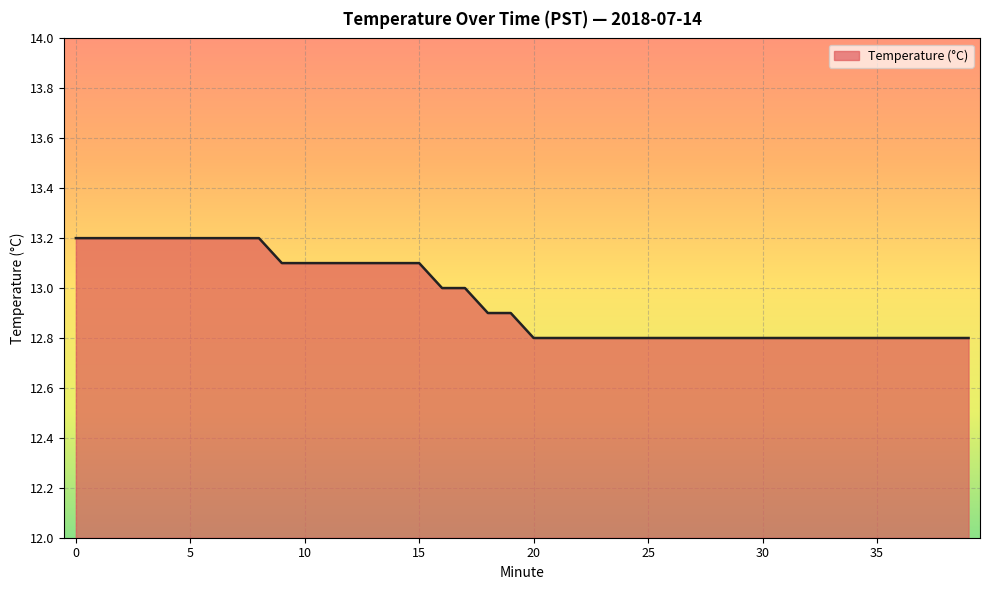

What is the maximum value shown in the chart?

13.2